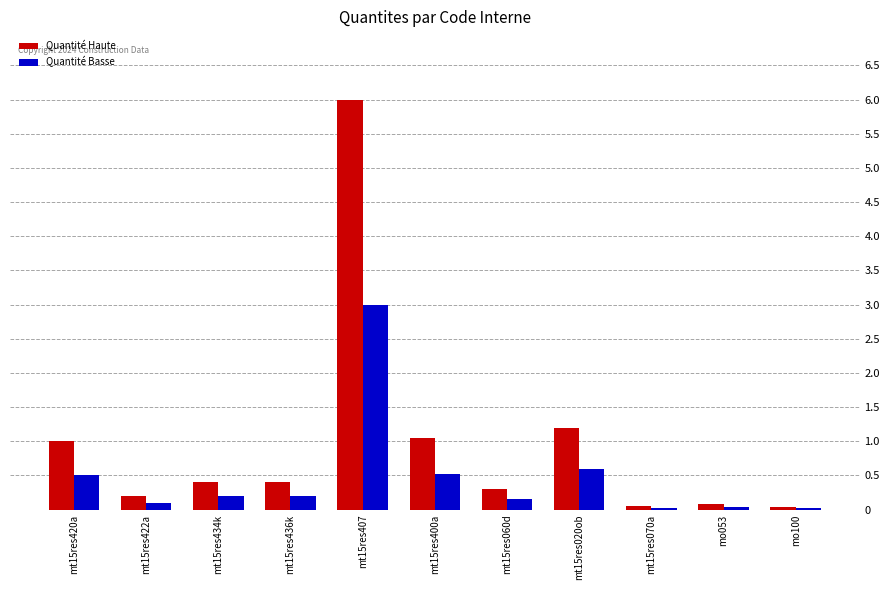

Which label corresponds to the largest value in the chart?

mt15res407